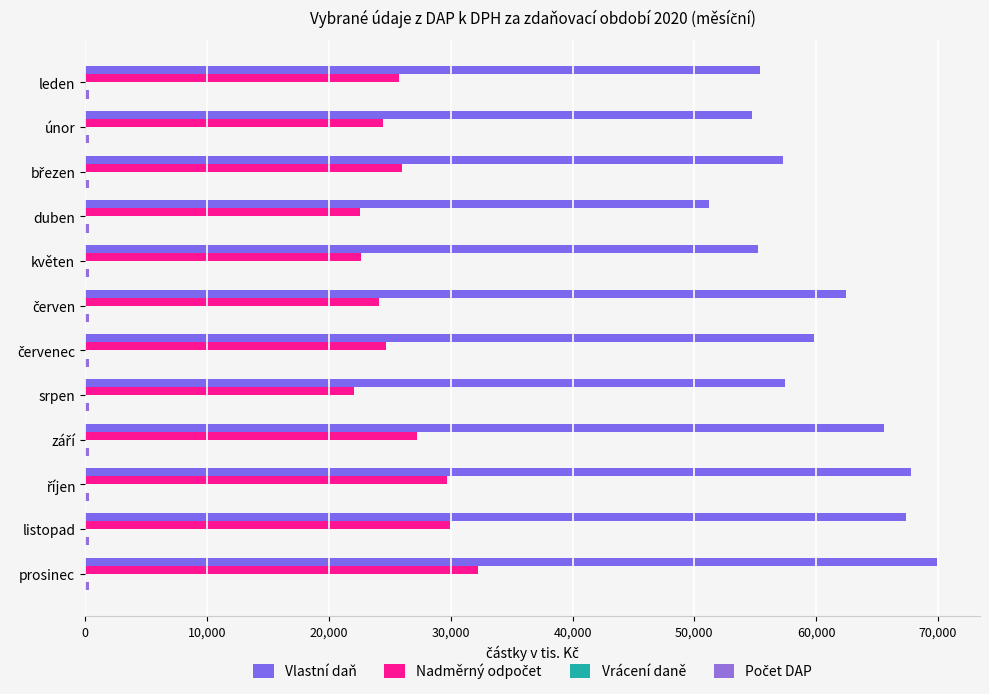

Which series has the widest spread of values?

Vlastní daň